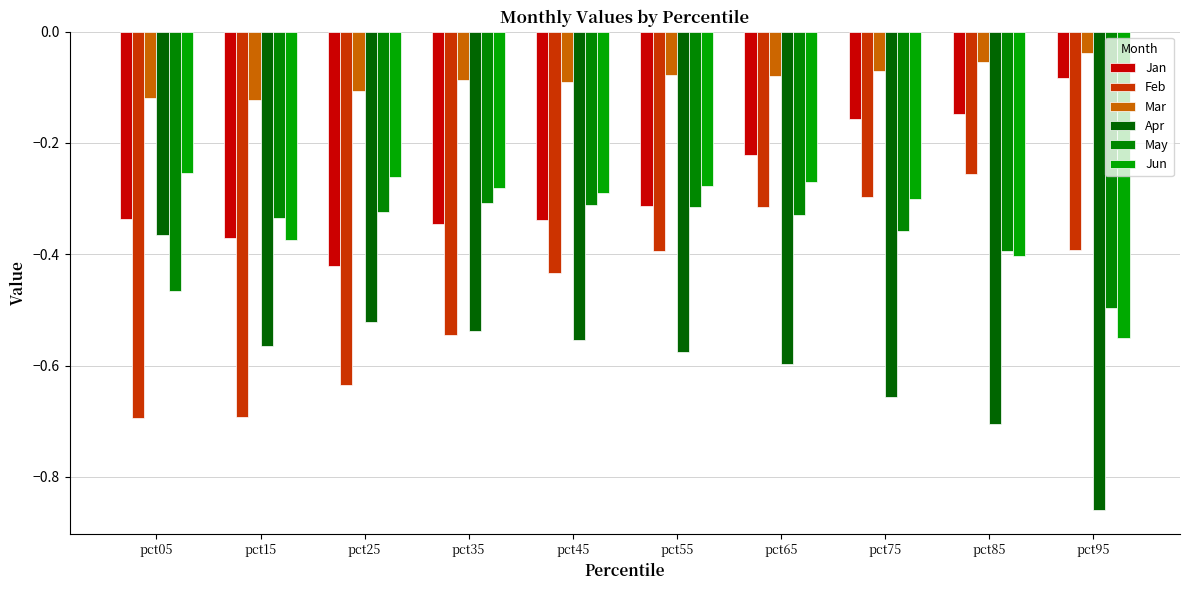

What are all the series names shown in the legend?

Jan, Feb, Mar, Apr, May, Jun